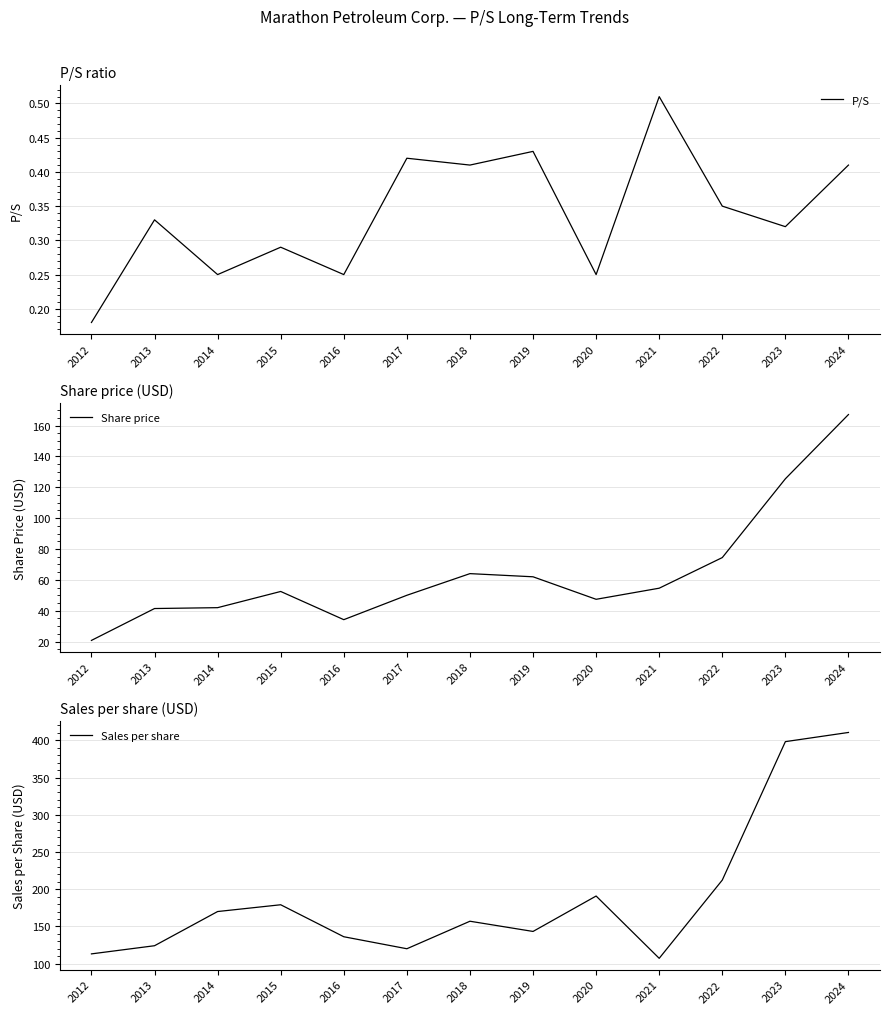

What is the maximum value shown in the chart?

410.6